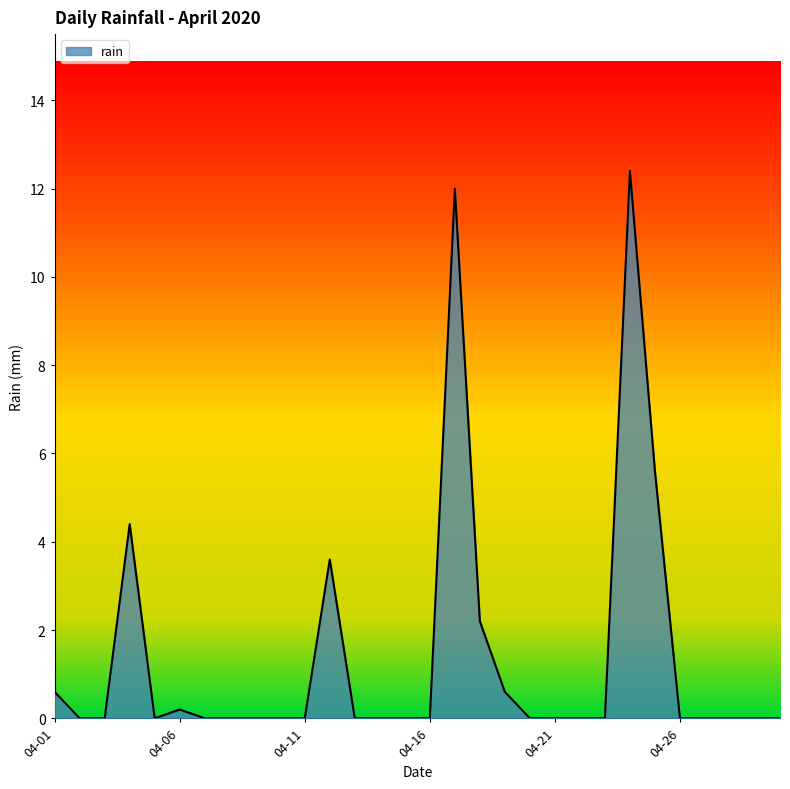

What is the greatest value displayed?

12.4